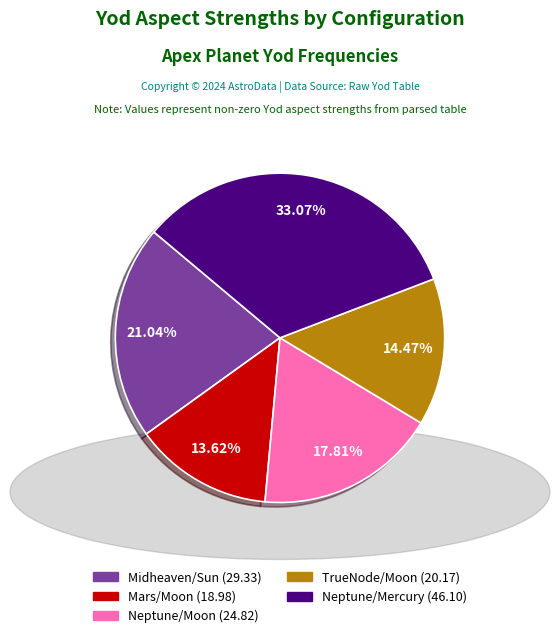

How many segments does this pie chart have?

5